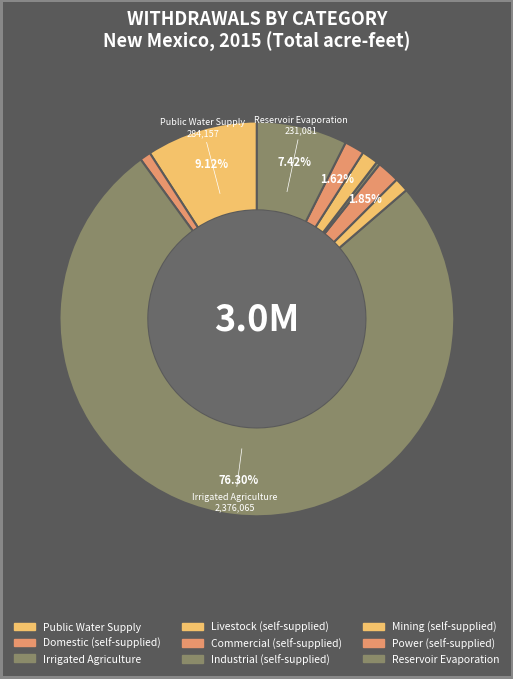

Which slice is the smallest?

Industrial (self-supplied)